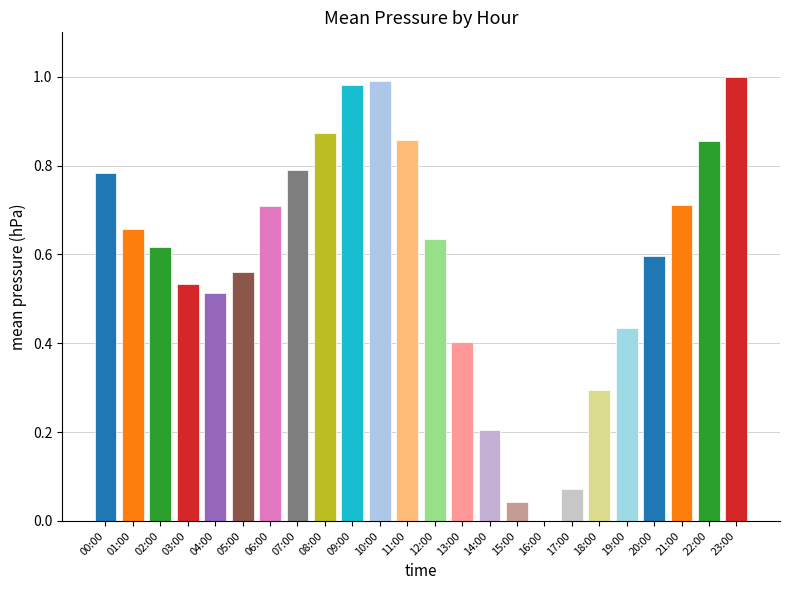

At which label is the value closest to 0?

16:00